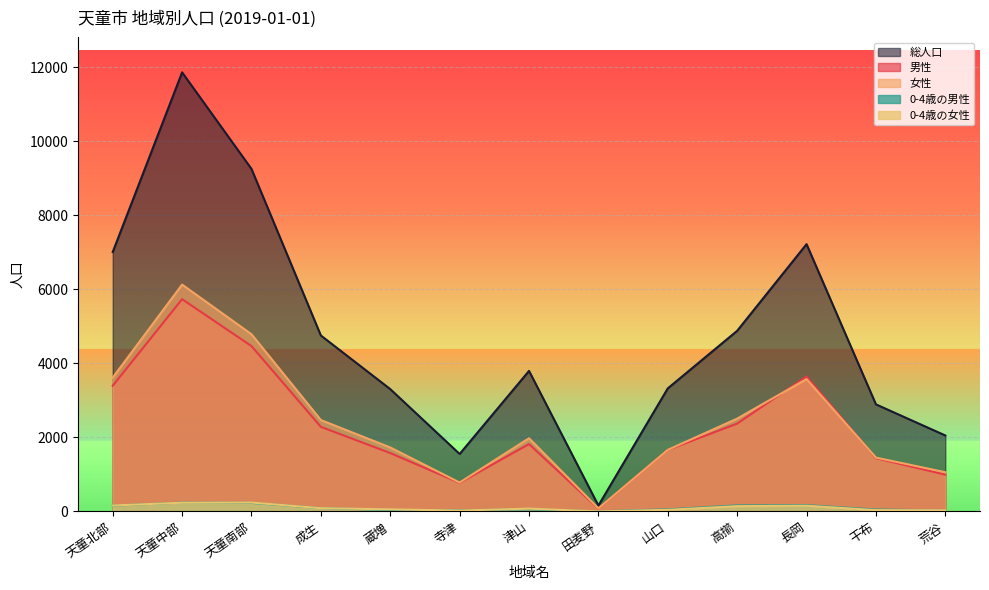

How many data points in 総人口 are less than 3797?

6